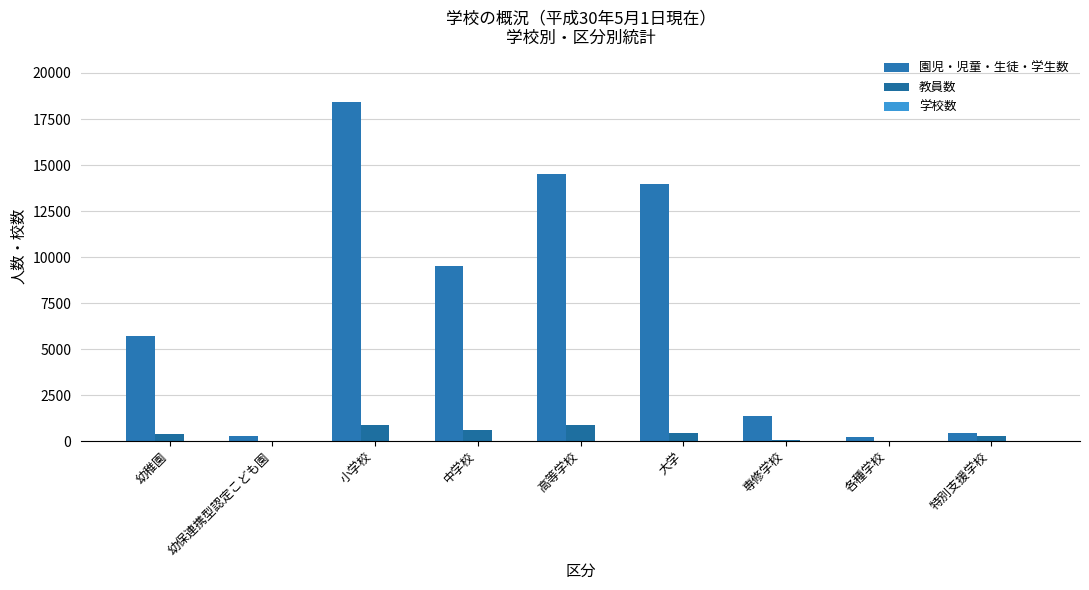

How many series are shown in this chart?

3